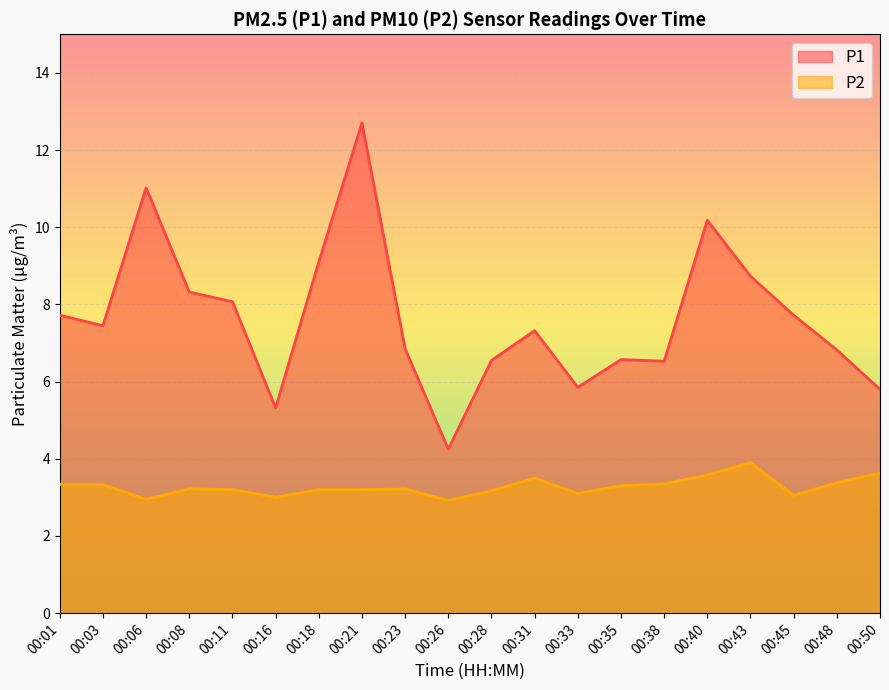

What is the value of the P2 point at the 17th from the left?

3.9